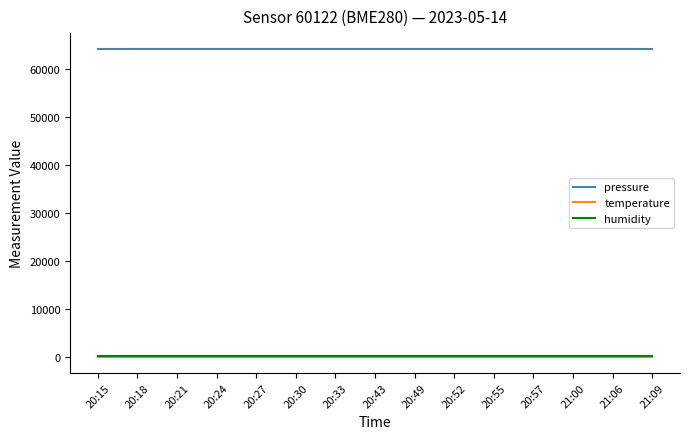

Reading right to left, extract all data points from this chart.

pressure: 64157.4	64157.4	64157.4	64157.4	64157.4	64157.4	64157.4	64157.4	64157.4	64157.4	64157.4	64157.4	64157.4	64157.4	64157.4
temperature: -142.3	-142.3	-142.3	-142.3	-142.3	-142.3	-142.3	-142.3	-142.3	-142.3	-142.3	-142.3	-142.3	-142.3	-142.3
humidity: 100.0	100.0	100.0	100.0	100.0	100.0	100.0	100.0	100.0	100.0	100.0	100.0	100.0	100.0	100.0